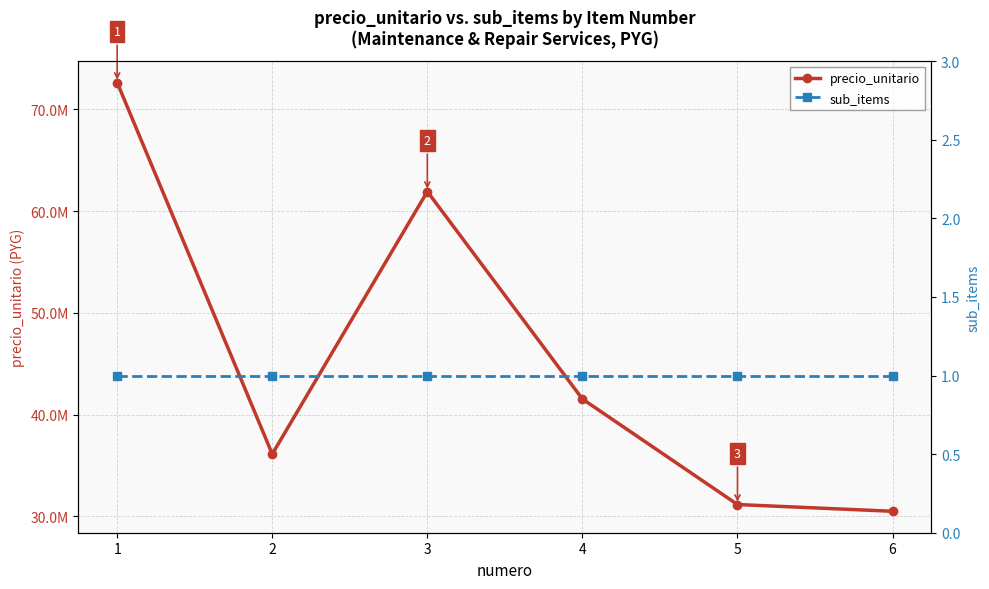

Which label corresponds to the smallest value in the chart?

1